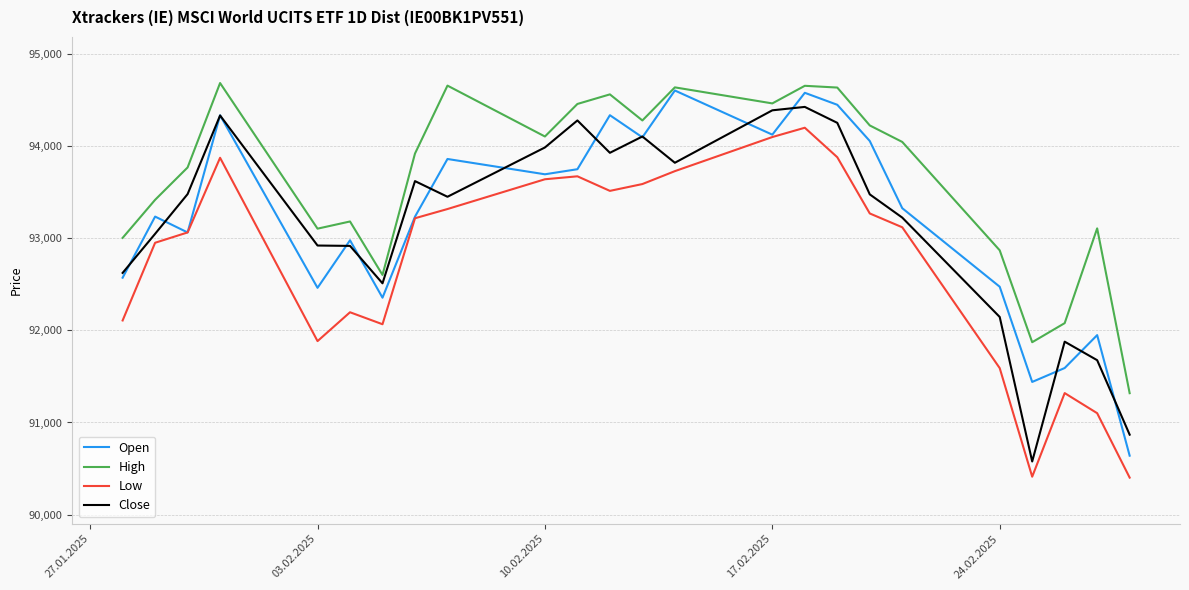

What is the minimum value for Close?

90577